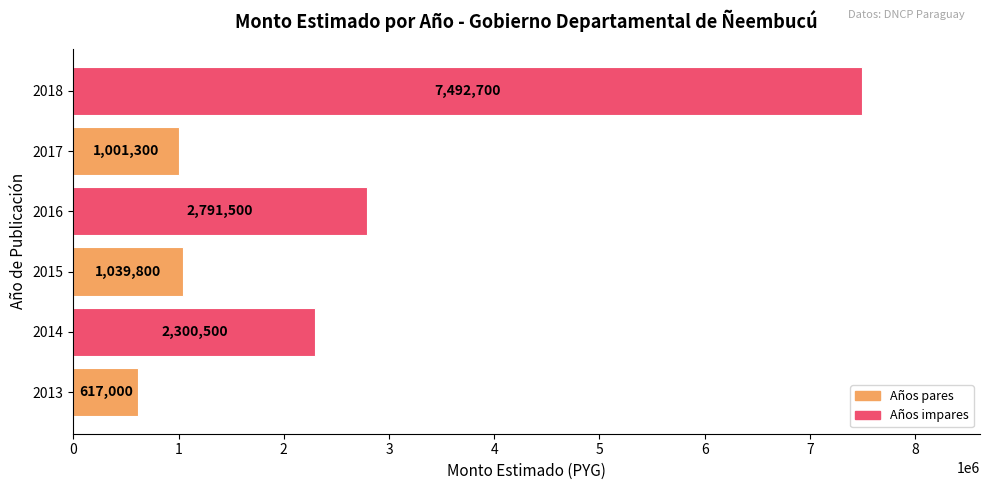

Does the chart contain stacked bars?

No